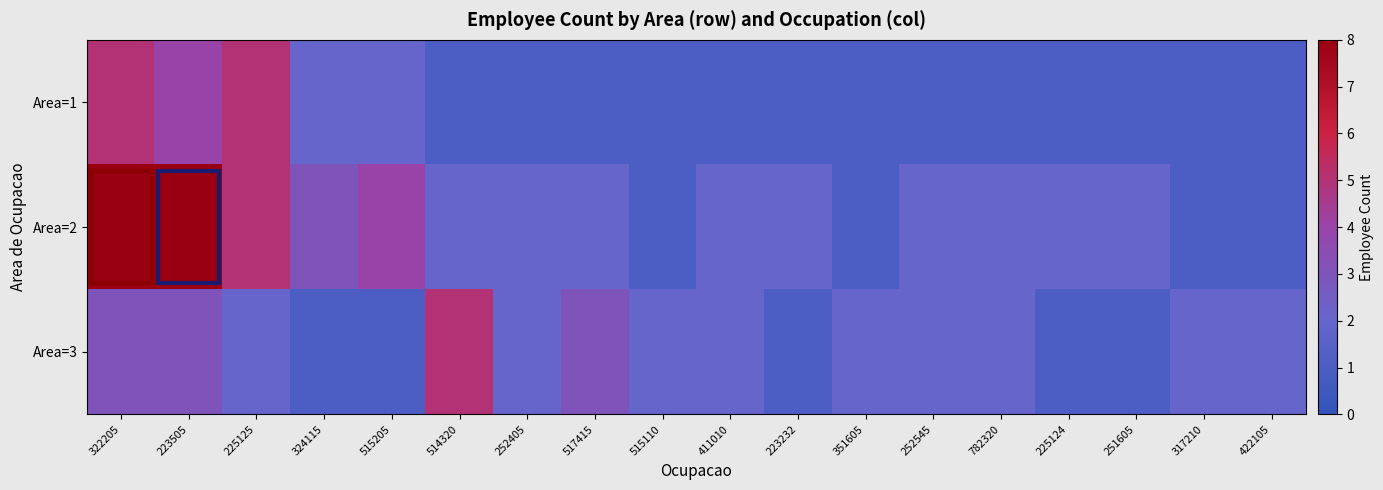

How many data points does each series have?

18